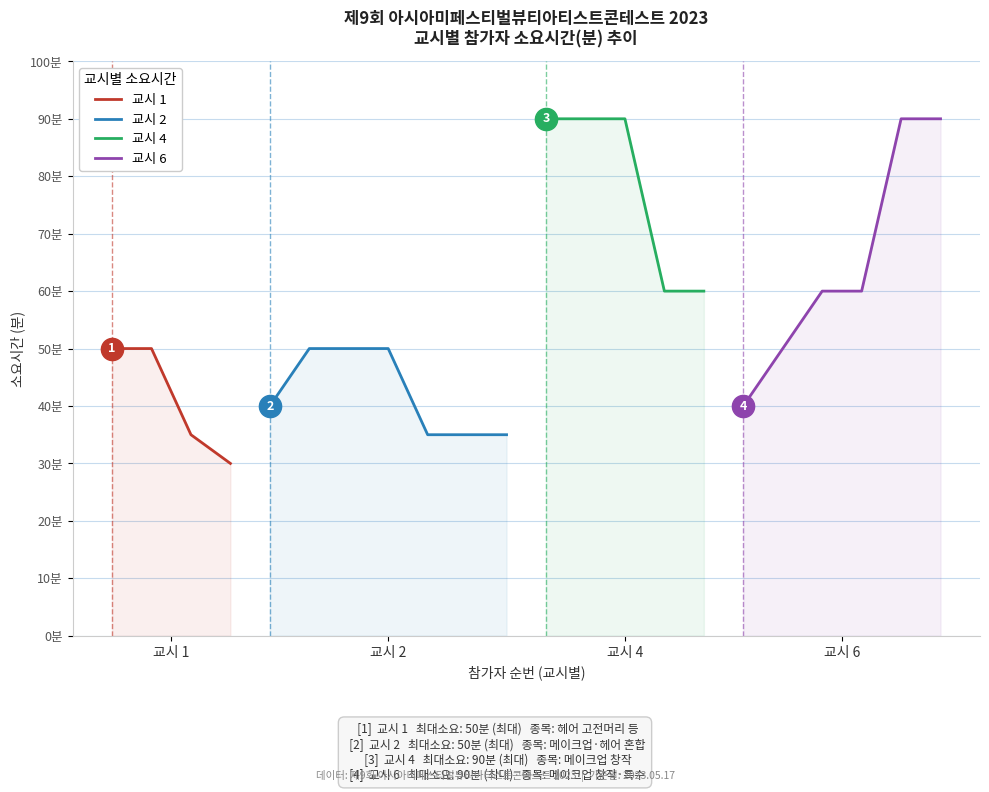

The value at 2-4 is 75. True or false?

False